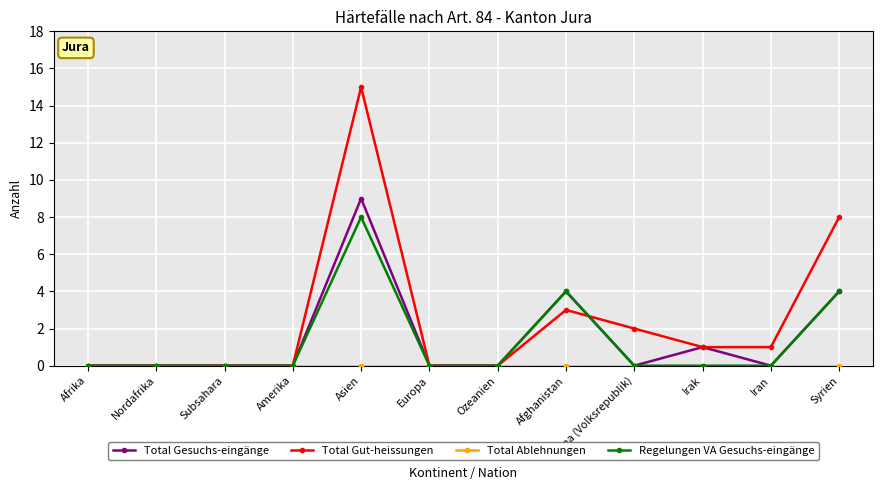

What is the label of the 12th point from the left?

Syrien